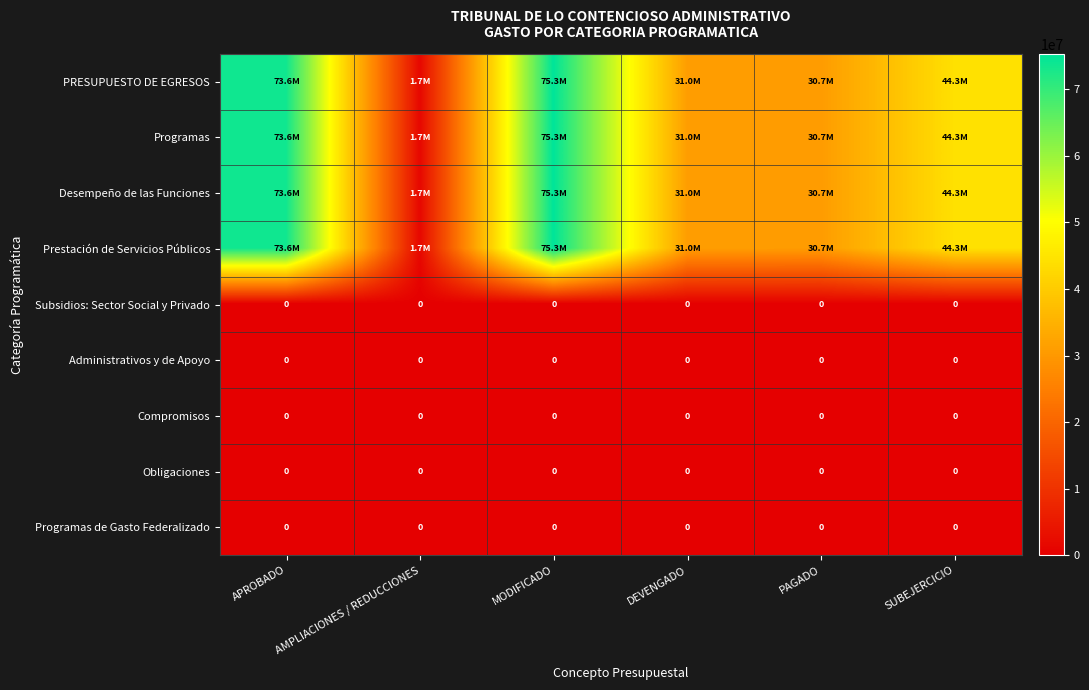

Which label corresponds to the largest value in the chart?

MODIFICADO